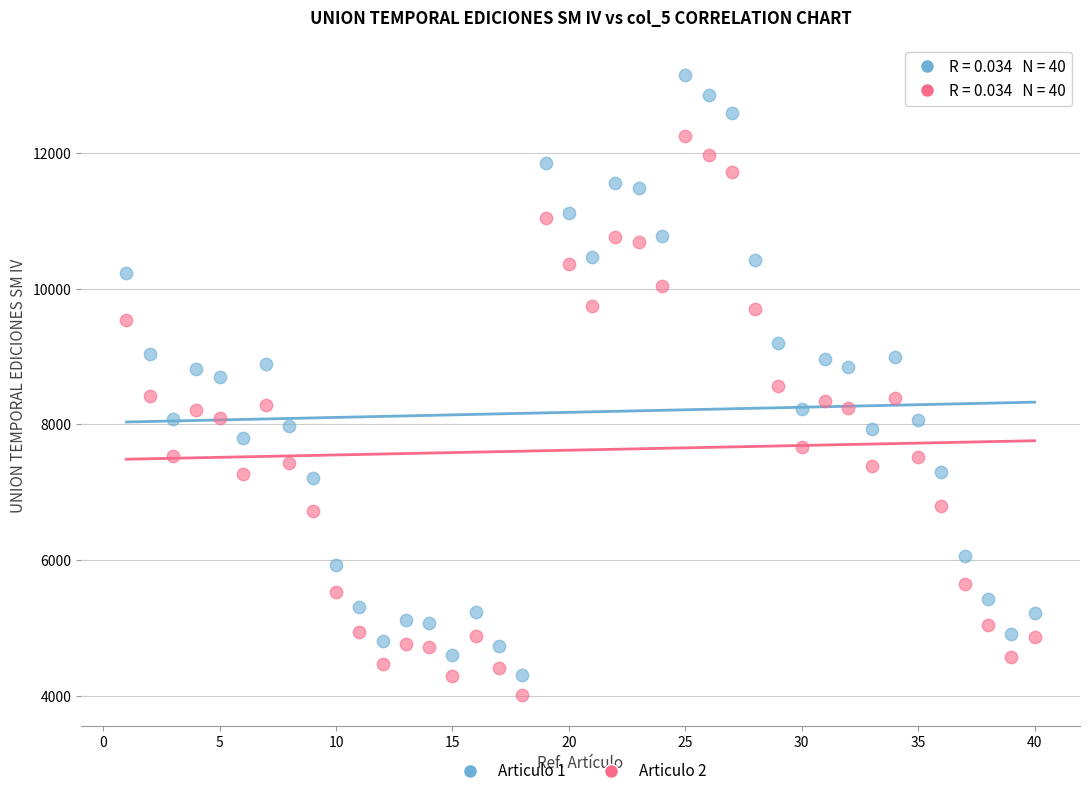

Across all data points, what is the range of Y values (max minus min)?

9116